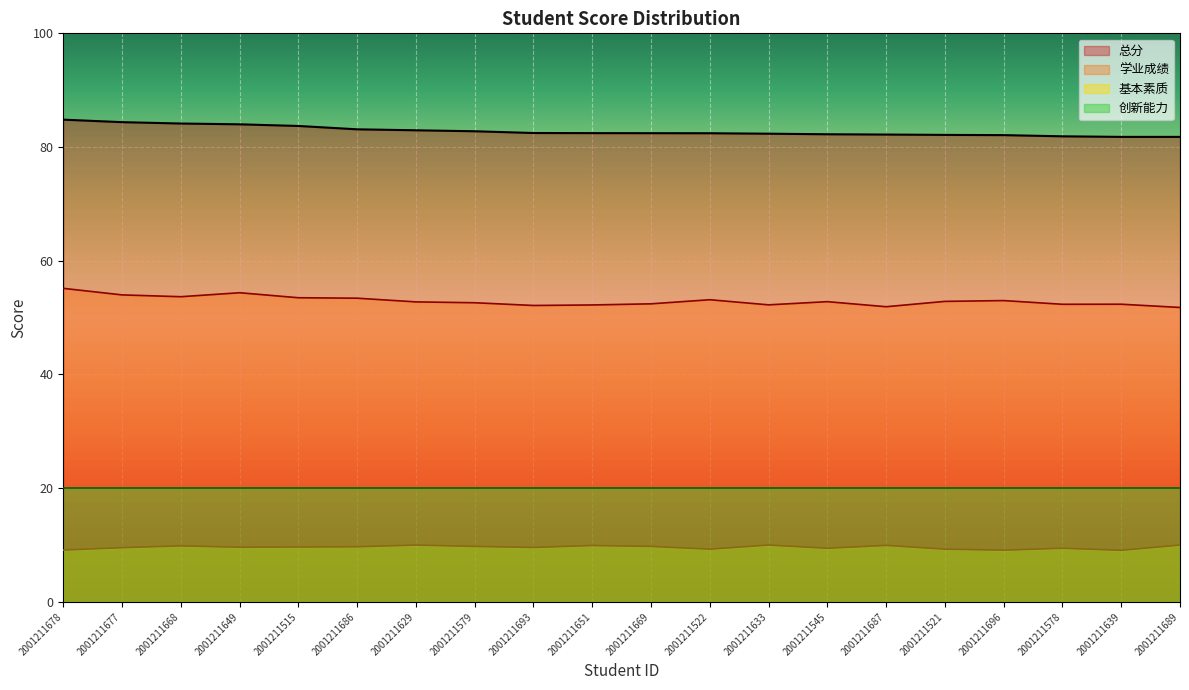

Which category has the highest value in the 基本素质 series?

2001211629